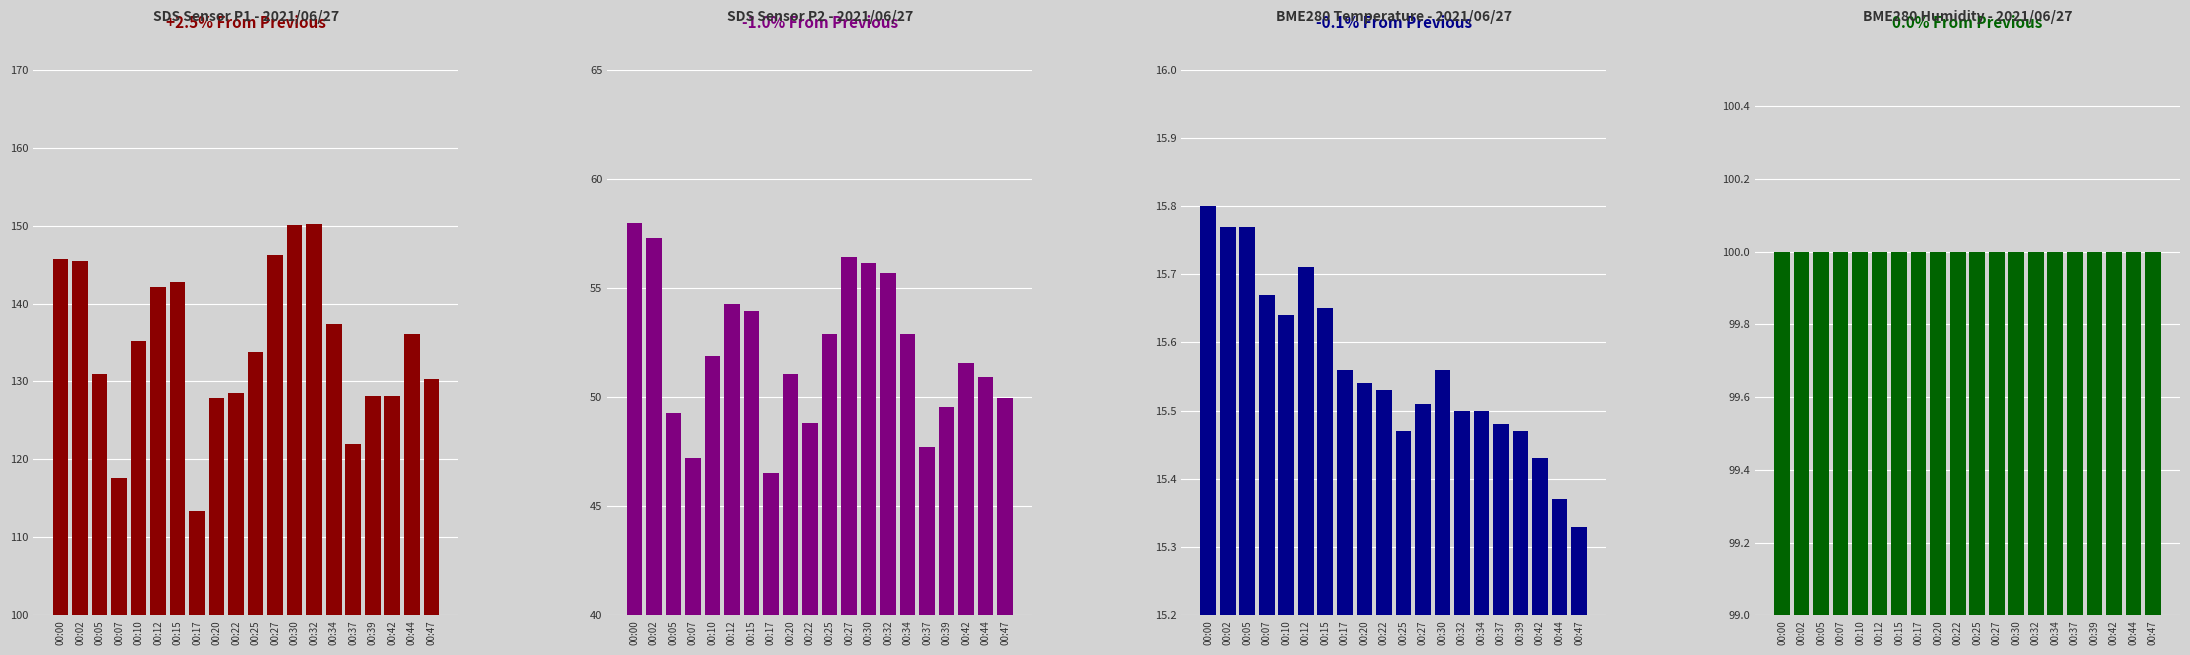

At how many categories does at least one series exceed 109?

20